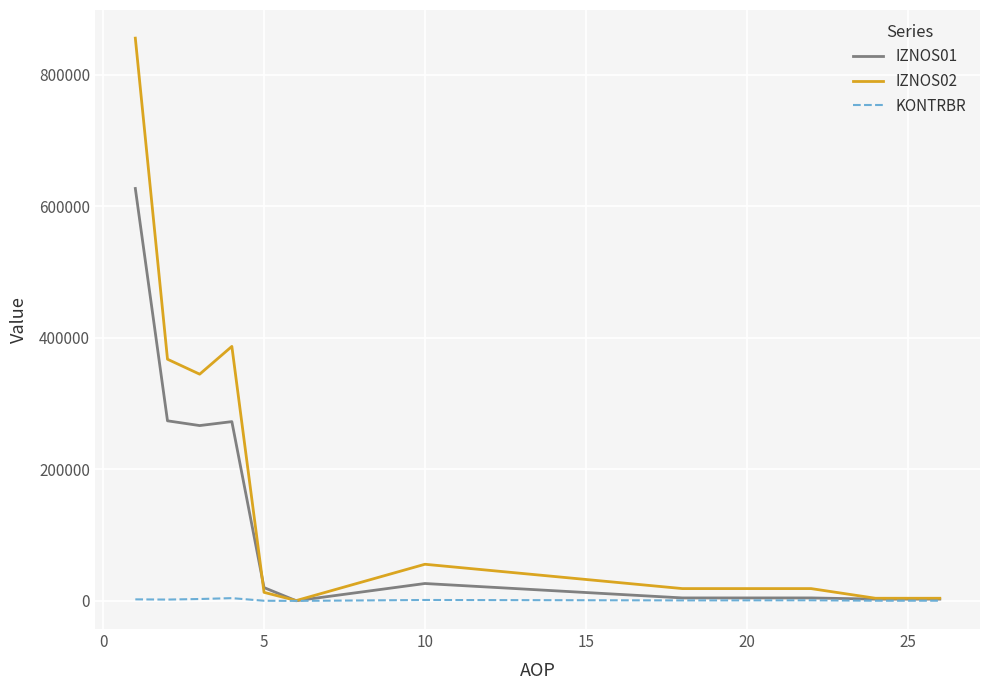

Which series has the largest range (max minus min)?

IZNOS02